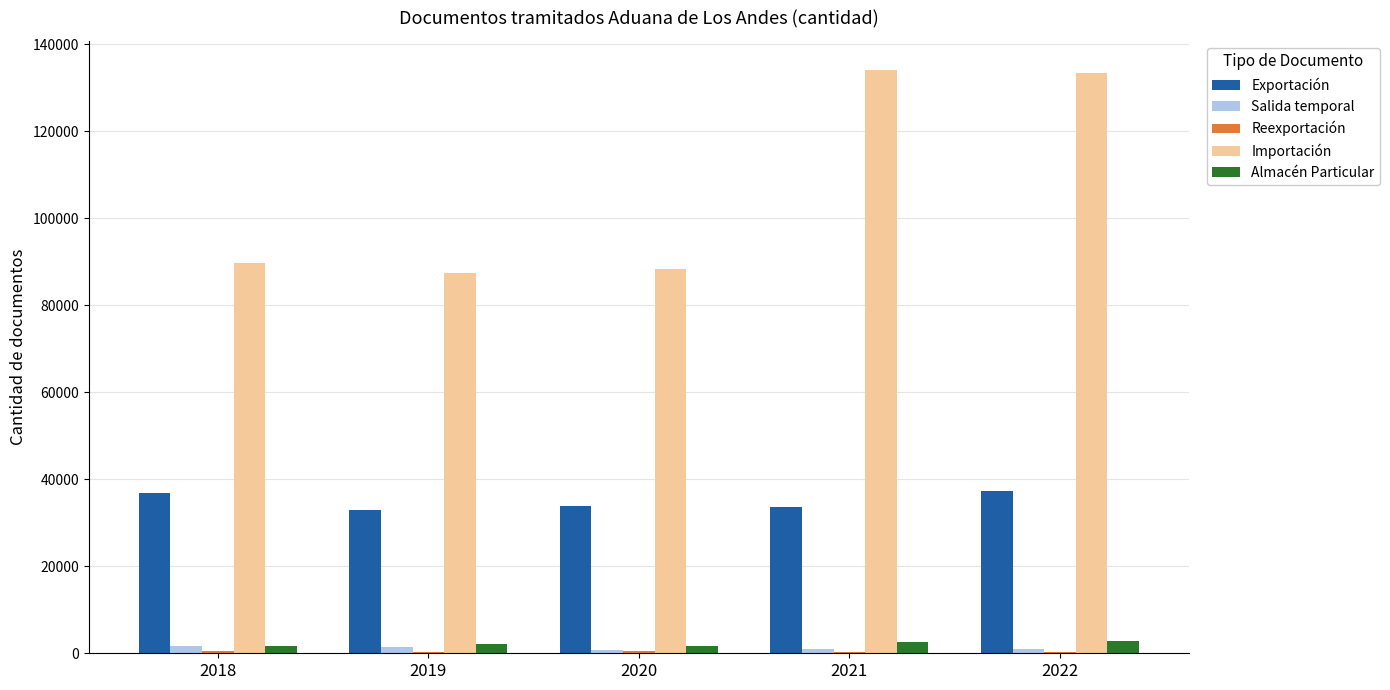

The value of Exportación at 2019 is 8608. True or false?

False